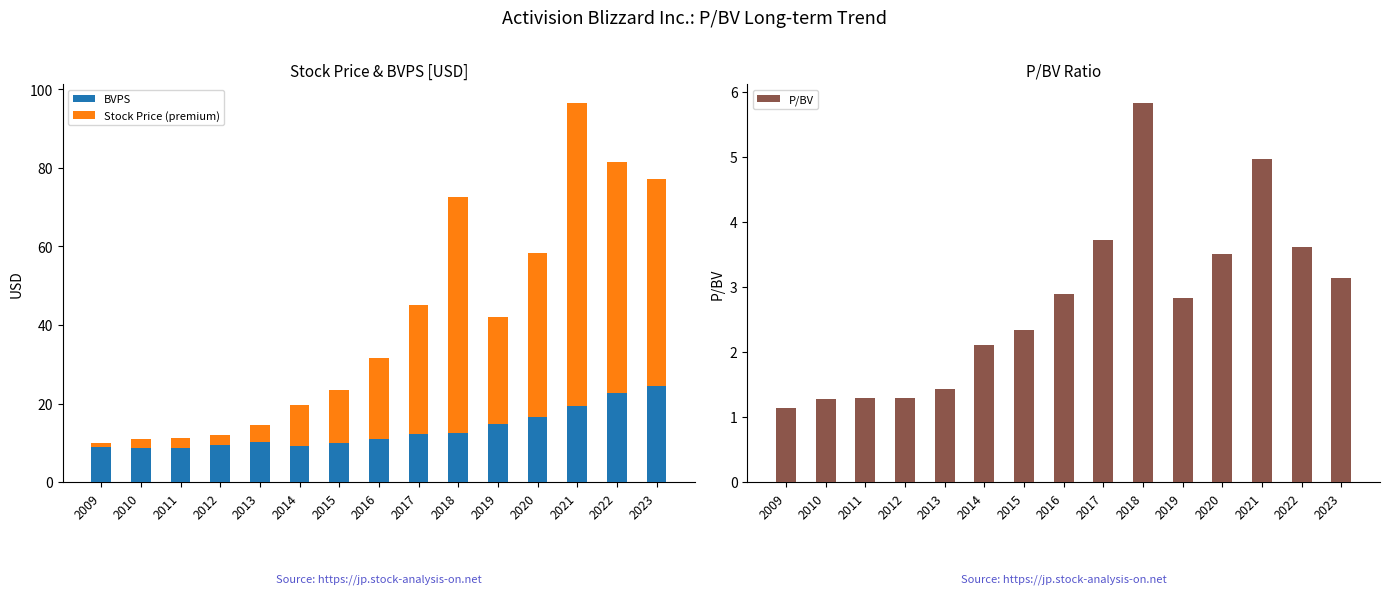

What is the approximate value of P/BV at 2015?

2.3